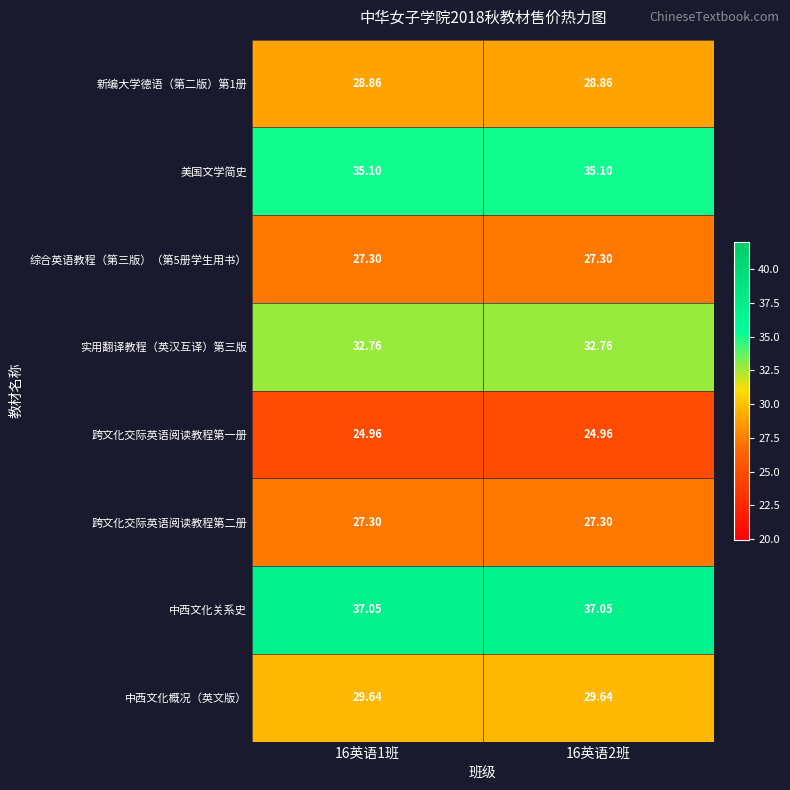

Which series has the largest total across all categories?

中西文化关系史